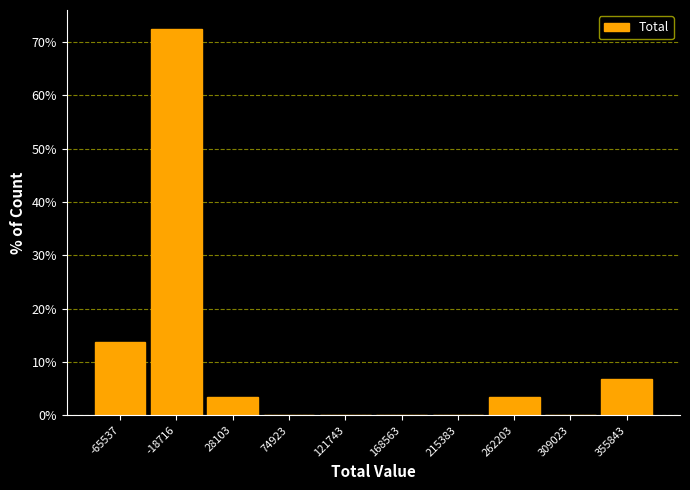

Reading left to right, extract all data points from this chart.

-65537=13.8	-18716=72.4	28103=3.4	74923=0.0	121743=0.0	168563=0.0	215383=0.0	262203=3.4	309023=0.0	355843=6.9